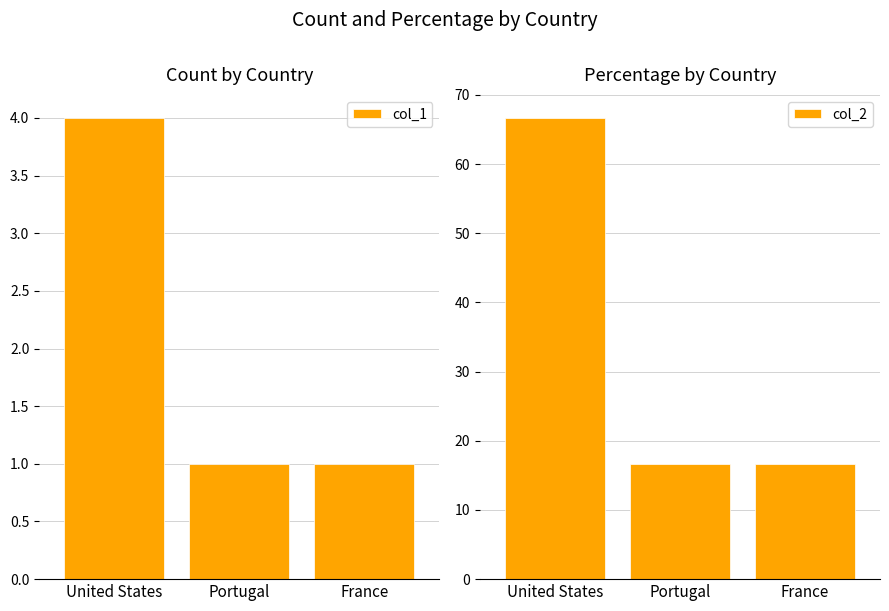

What is the label of the 3rd bar from the right?

United States